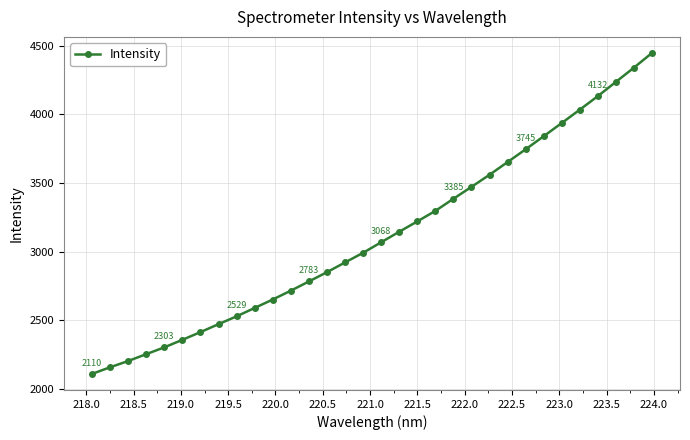

What is the value of the 5th point from the left?

2303.1